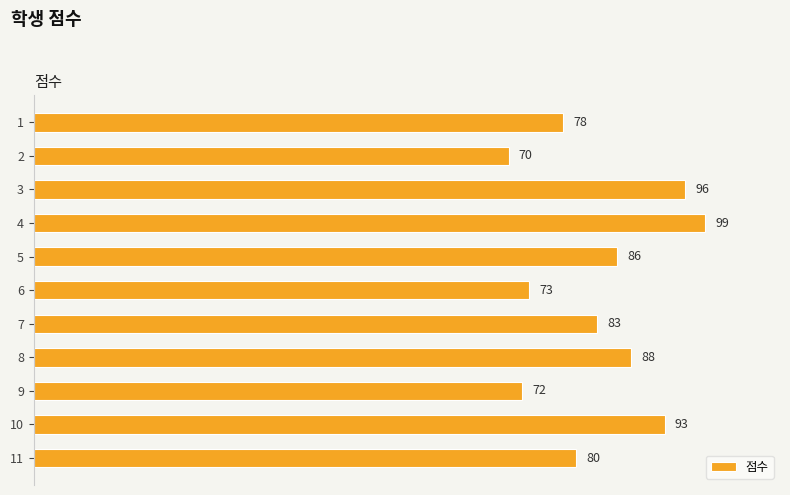

What is the ratio of the value at 1 to the value at 2?

1.1